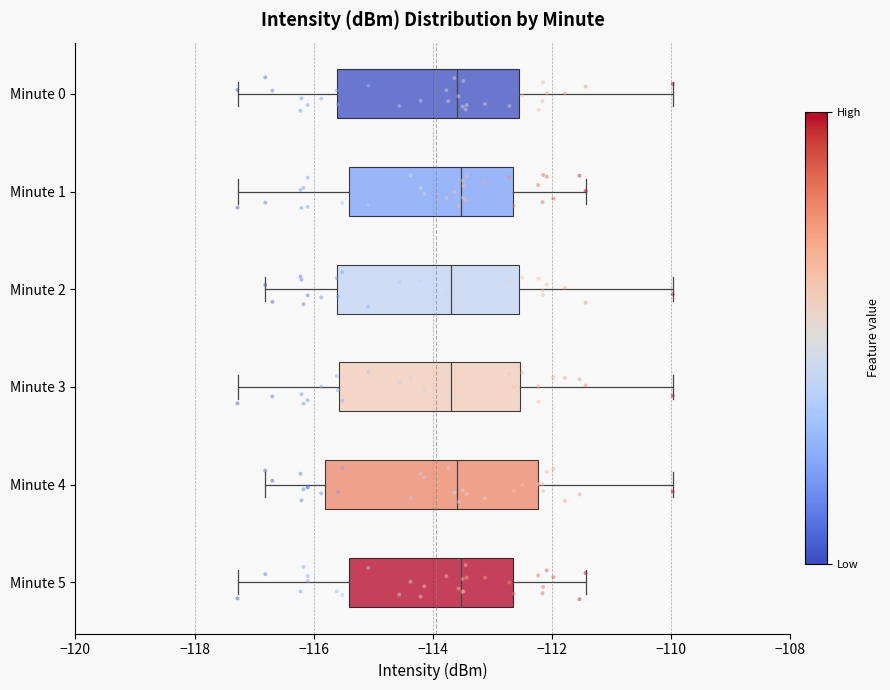

Reading bottom to top, read every box against the x-axis: the position of its median line, the range the box covers, and the ends of its whiskers. The values are not printed on the chart, so give them approximately, as read against the axis.

Minute 5: median -113.6, box -115.4 to -112.6, whiskers -117.2 to -111.4
Minute 4: median -113.6, box -115.8 to -112.2, whiskers -116.8 to -110.0
Minute 3: median -113.6, box -115.6 to -112.6, whiskers -117.2 to -110.0
Minute 2: median -113.6, box -115.6 to -112.6, whiskers -116.8 to -110.0
Minute 1: median -113.6, box -115.4 to -112.6, whiskers -117.2 to -111.4
Minute 0: median -113.6, box -115.6 to -112.6, whiskers -117.2 to -110.0